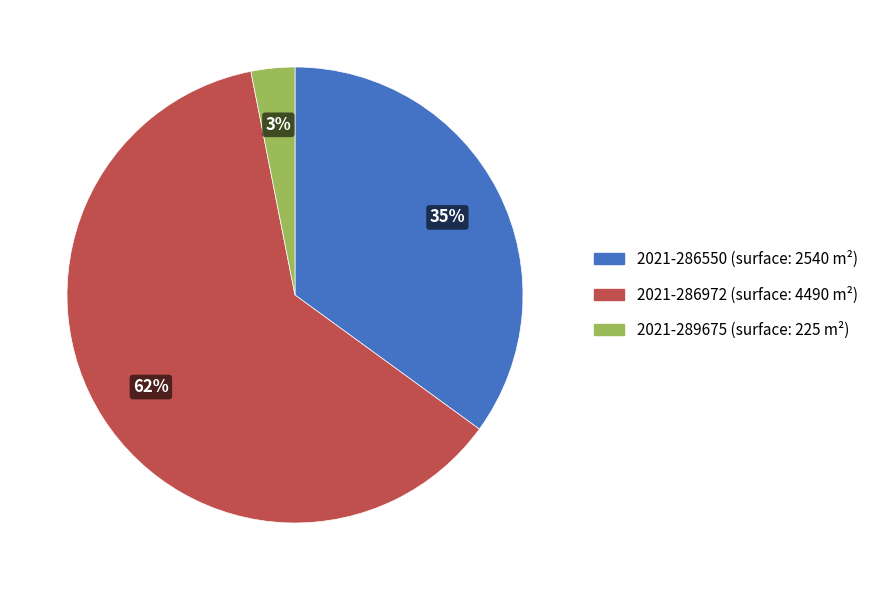

Is there any slice that represents more than half of the pie?

Yes